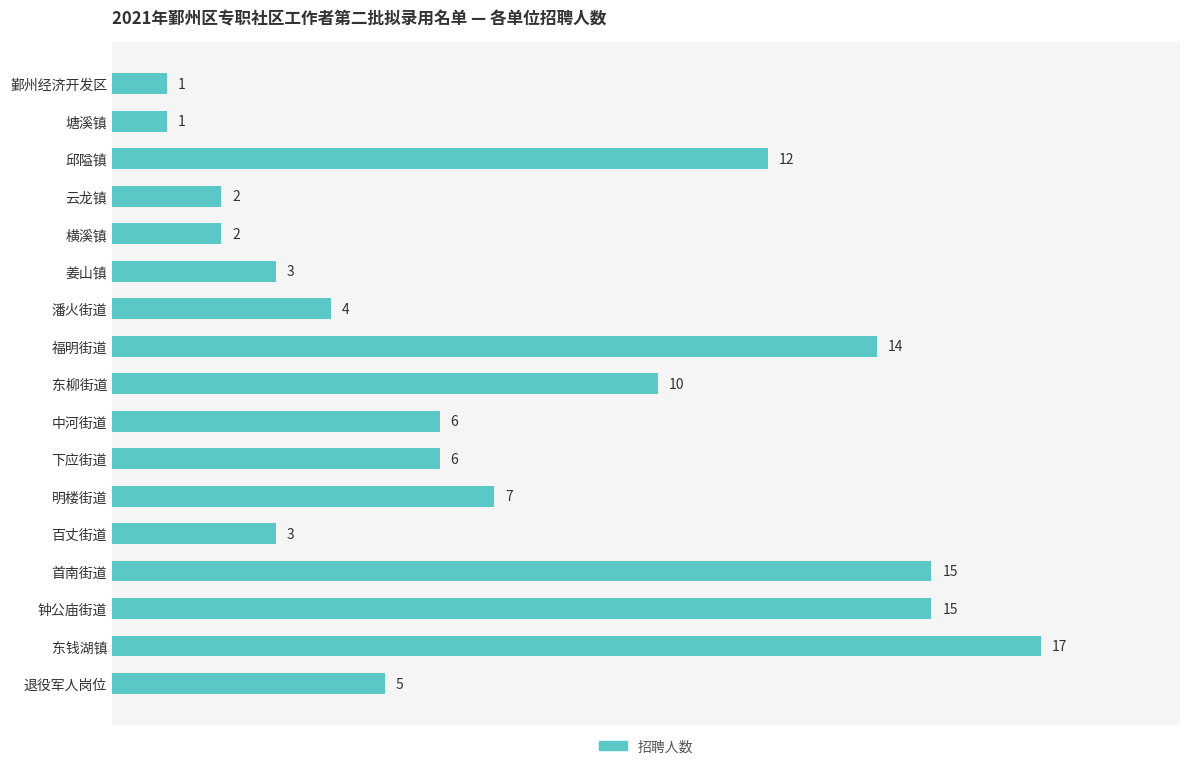

Read the value at 潘火街道, to the nearest 5.

5